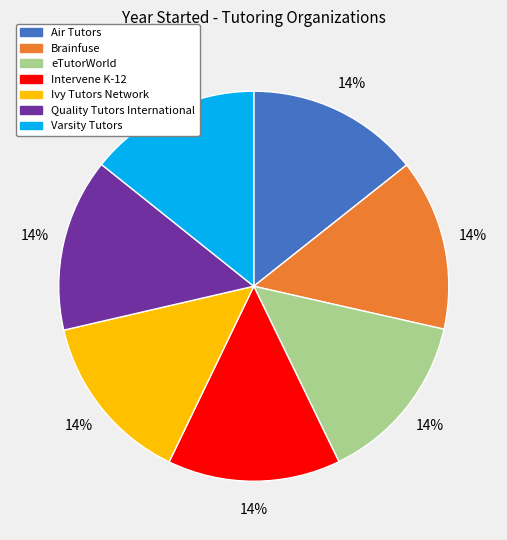

Is the sum of Brainfuse and Air Tutors greater than half?

No